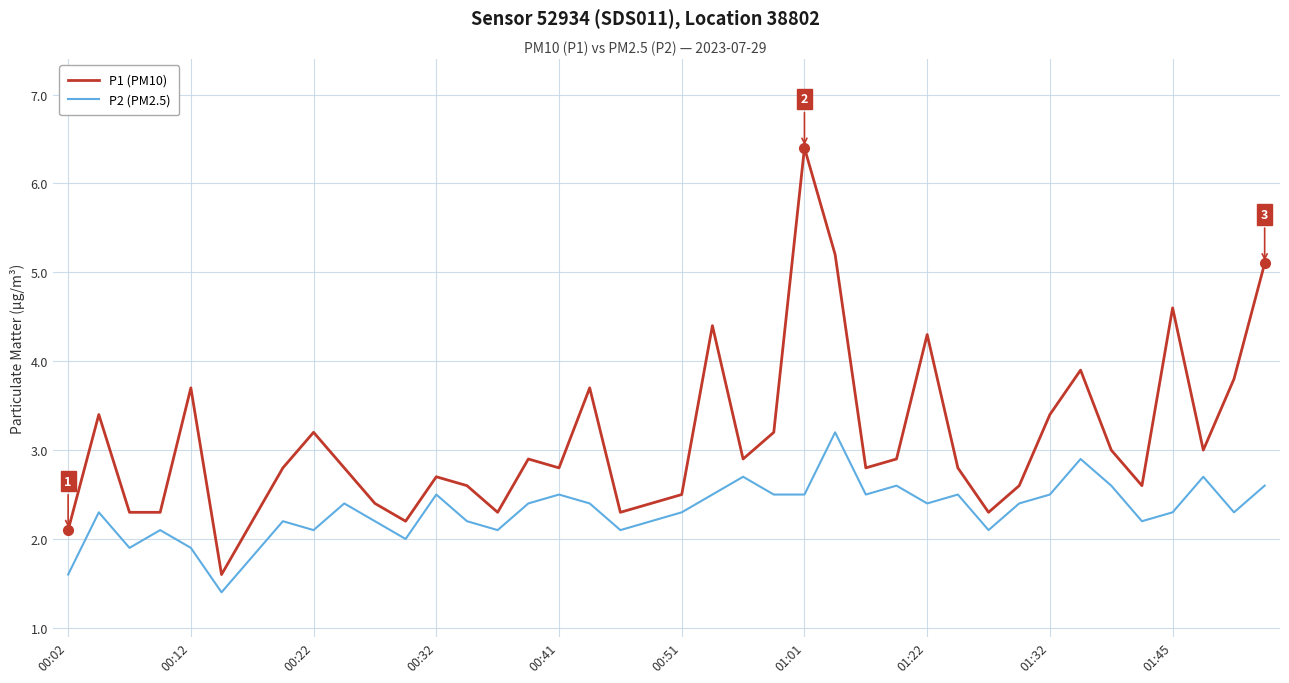

Which series has the largest total across all categories?

P1 (PM10)